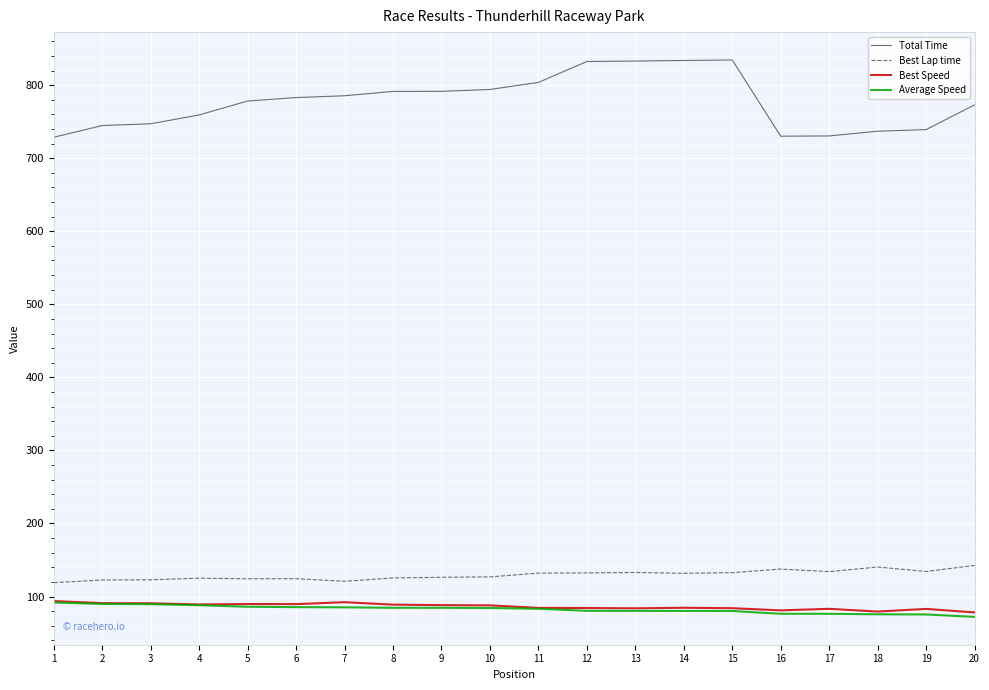

What is the difference between the Best Speed values at 3 and 8?

1.8